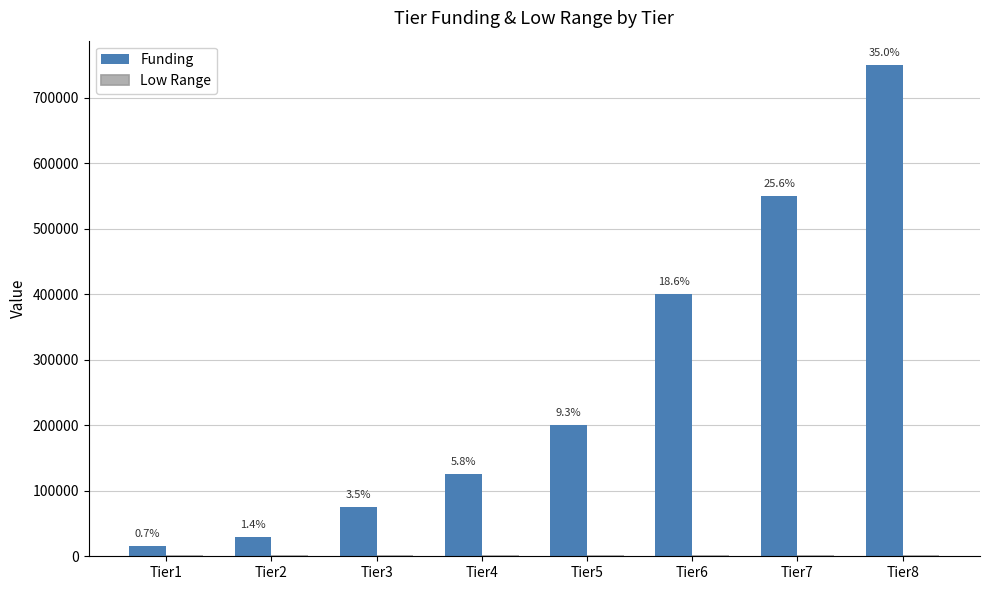

How many groups of bars are there?

8